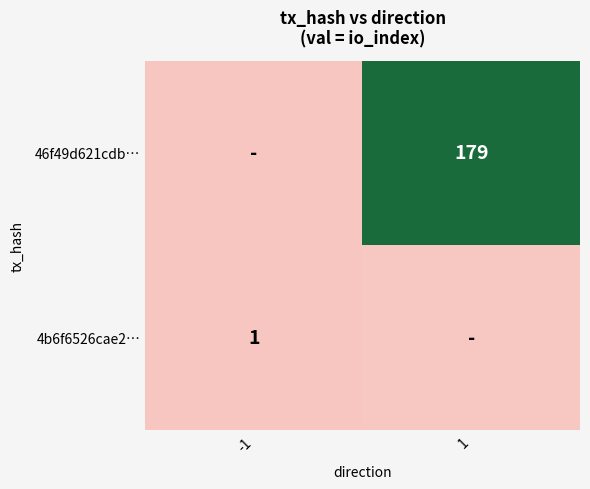

How many categories are shown in the chart?

2